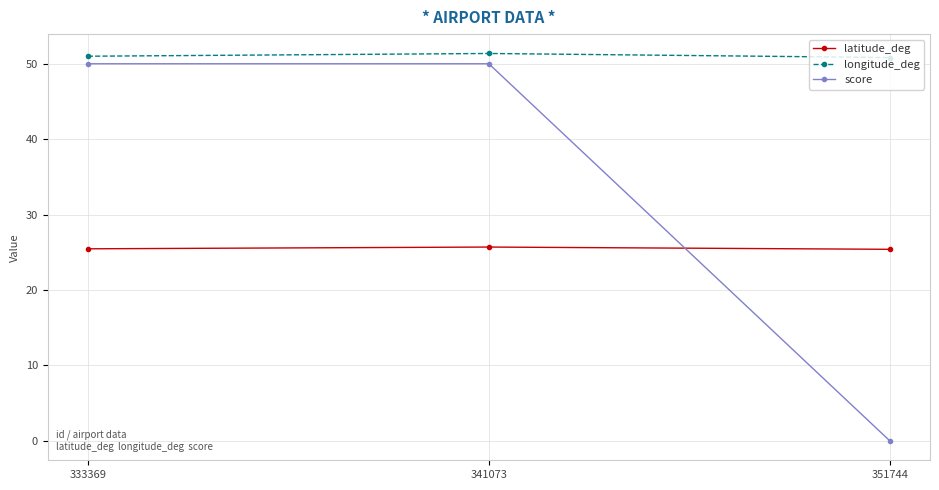

What is the value of the longitude_deg point at the 3rd from the left?

50.8